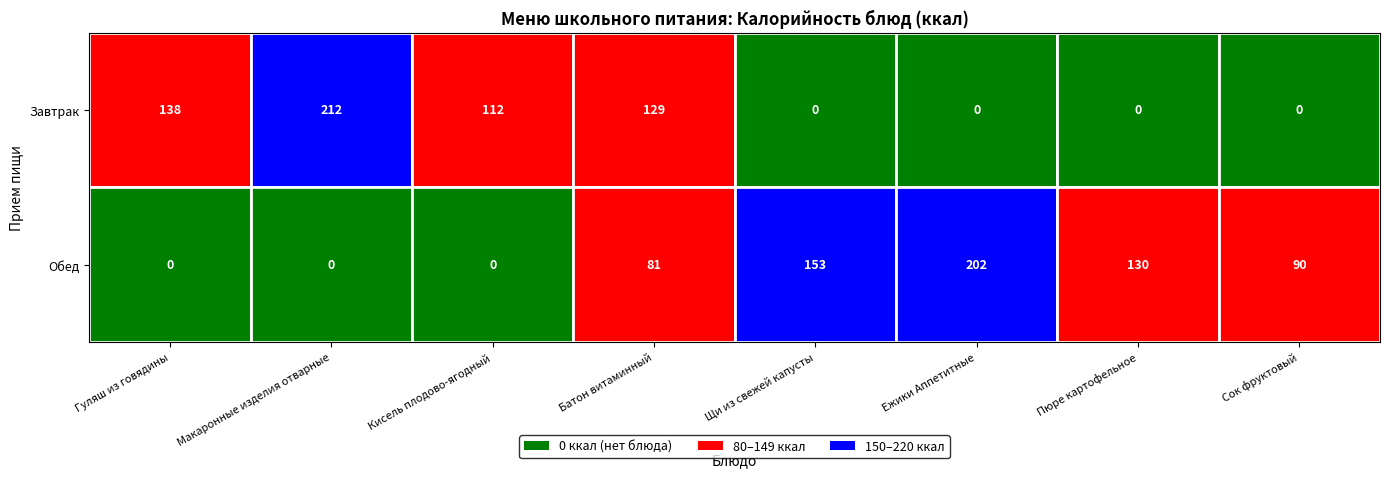

Which series has the largest range (max minus min)?

Завтрак